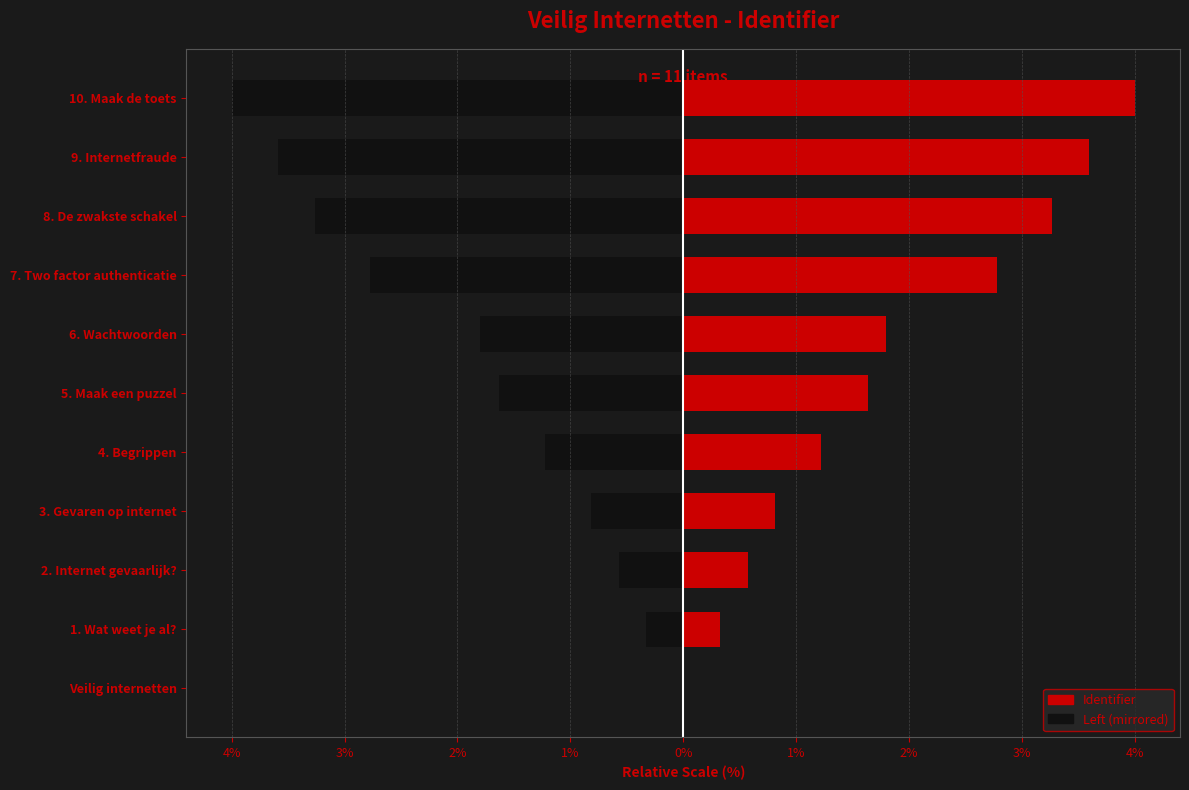

How many values in Left (mirrored) are below zero?

10